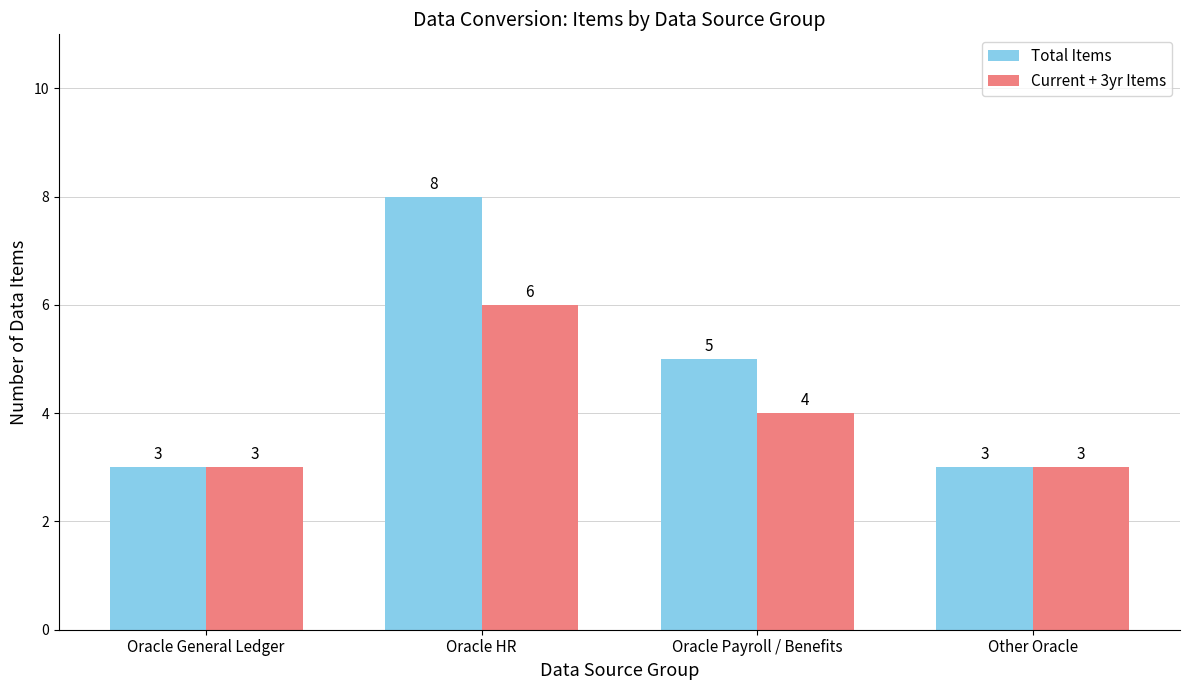

List the series in order of their peak value, lowest first.

Current + 3yr Items, Total Items